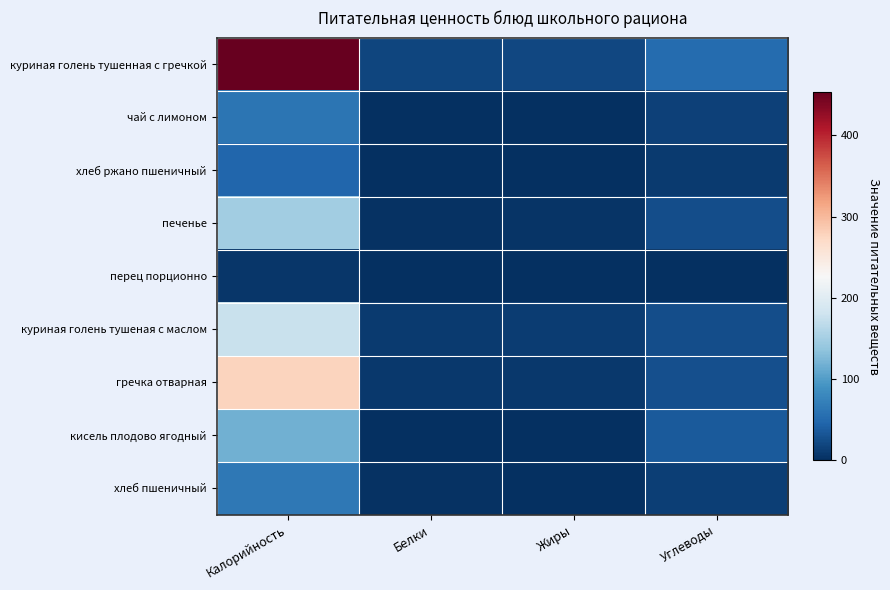

Rank the series by their maximum value, from highest to lowest.

куриная голень тушенная с гречкой, гречка отварная, куриная голень тушеная с маслом, печенье, кисель плодово ягодный, хлеб пшеничный, чай с лимоном, хлеб ржано пшеничный, перец порционно